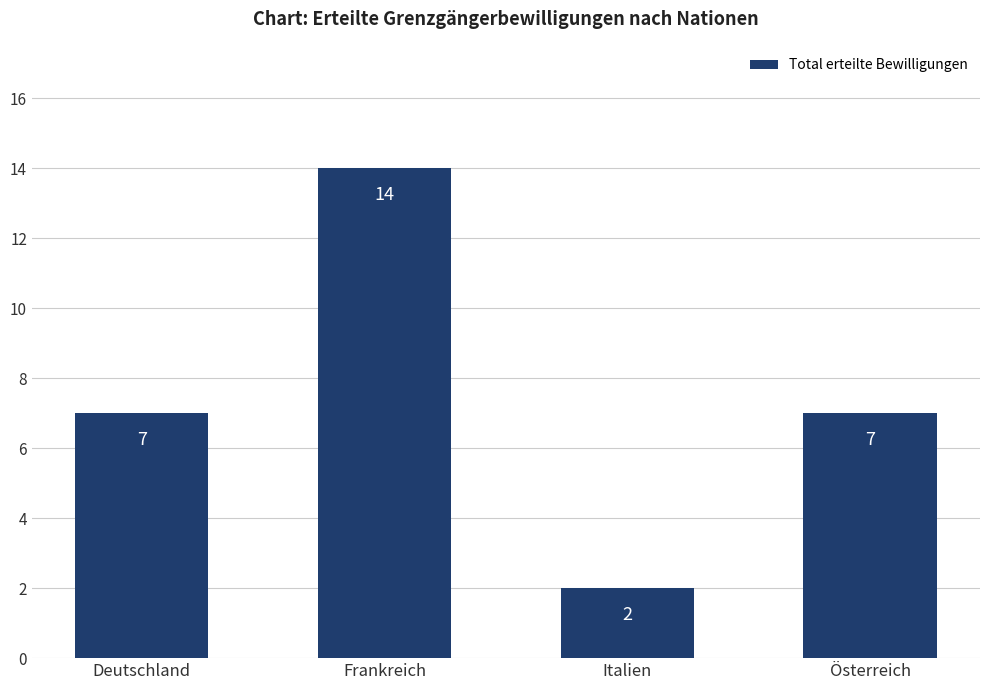

What is the label of the 3rd bar from the left?

Italien